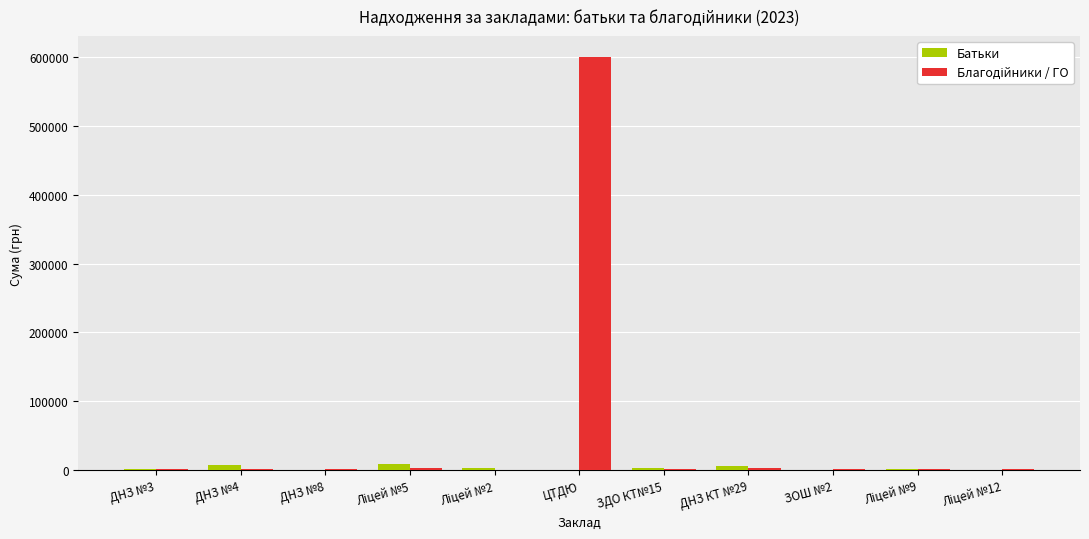

Where does the Батьки series first go above 2504?

ДНЗ №4